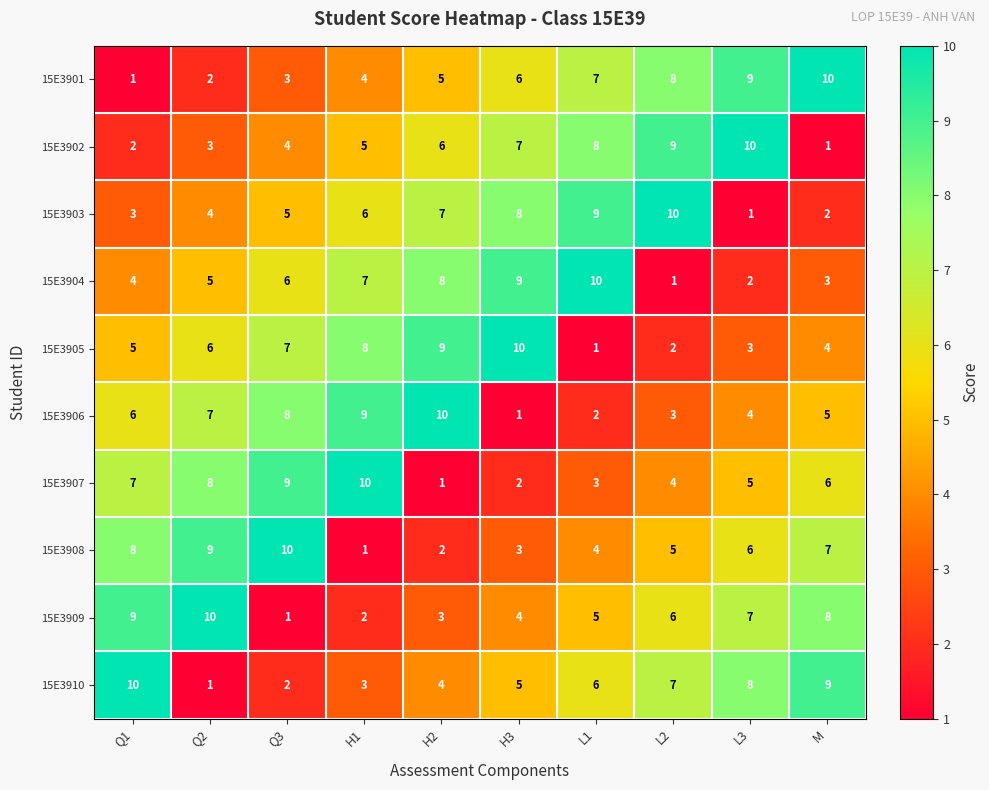

What is the smallest value displayed?

1